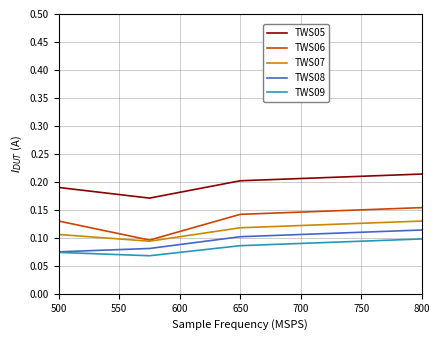

True or false: TWS06 and TWS08 intersect in this chart.

False